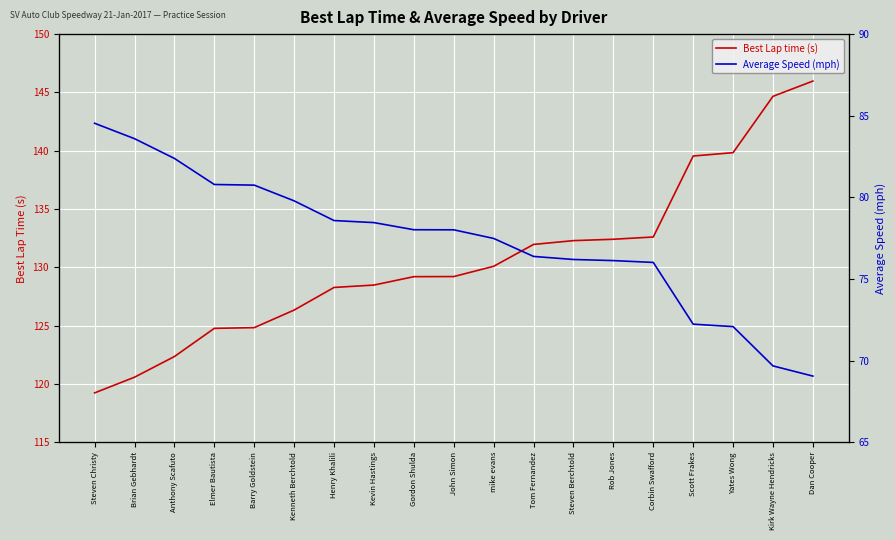

Reading left to right, extract all data points from this chart.

Best Lap time (s): Steven Christy=119.2	Brian Gebhardt=120.6	Anthony Scafuto=122.4	Elmer Bautista=124.8	Barry Goldstein=124.8	Kenneth Berchtold=126.3	Henry Khalili=128.3	Kevin Hastings=128.5	Gordon Shulda=129.2	John Simon=129.2	mike evans=130.1	Tom Fernandez=132.0	Steven Berchtold=132.3	Rob Jones=132.4	Corbin Swafford=132.6	Scott Frakes=139.5	Yates Wong=139.8	Kirk Wayne Hendricks=144.7	Dan Cooper=146.0
Average Speed (mph): Steven Christy=84.5	Brian Gebhardt=83.6	Anthony Scafuto=82.4	Elmer Bautista=80.8	Barry Goldstein=80.8	Kenneth Berchtold=79.8	Henry Khalili=78.6	Kevin Hastings=78.5	Gordon Shulda=78.0	John Simon=78.0	mike evans=77.5	Tom Fernandez=76.4	Steven Berchtold=76.2	Rob Jones=76.1	Corbin Swafford=76.0	Scott Frakes=72.2	Yates Wong=72.1	Kirk Wayne Hendricks=69.7	Dan Cooper=69.1